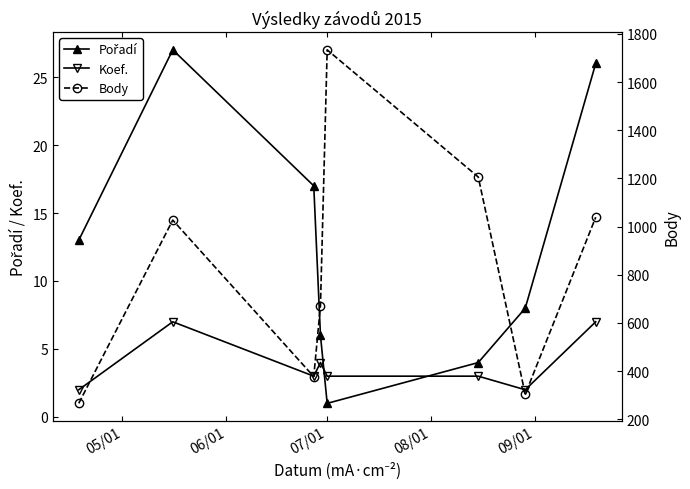

What is the maximum value for Koef.?

7